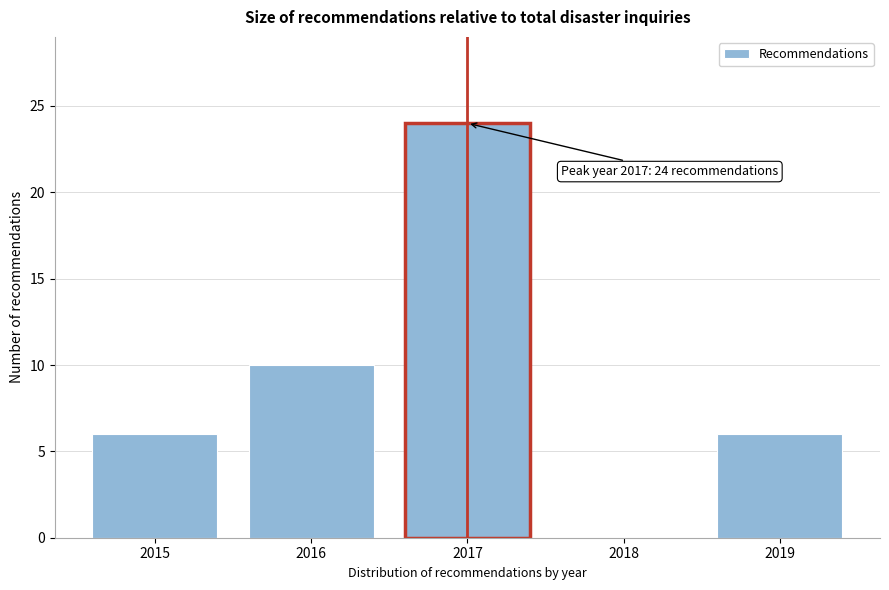

Over which range of the x-axis is the bar tallest?

2016.5 to 2017.5